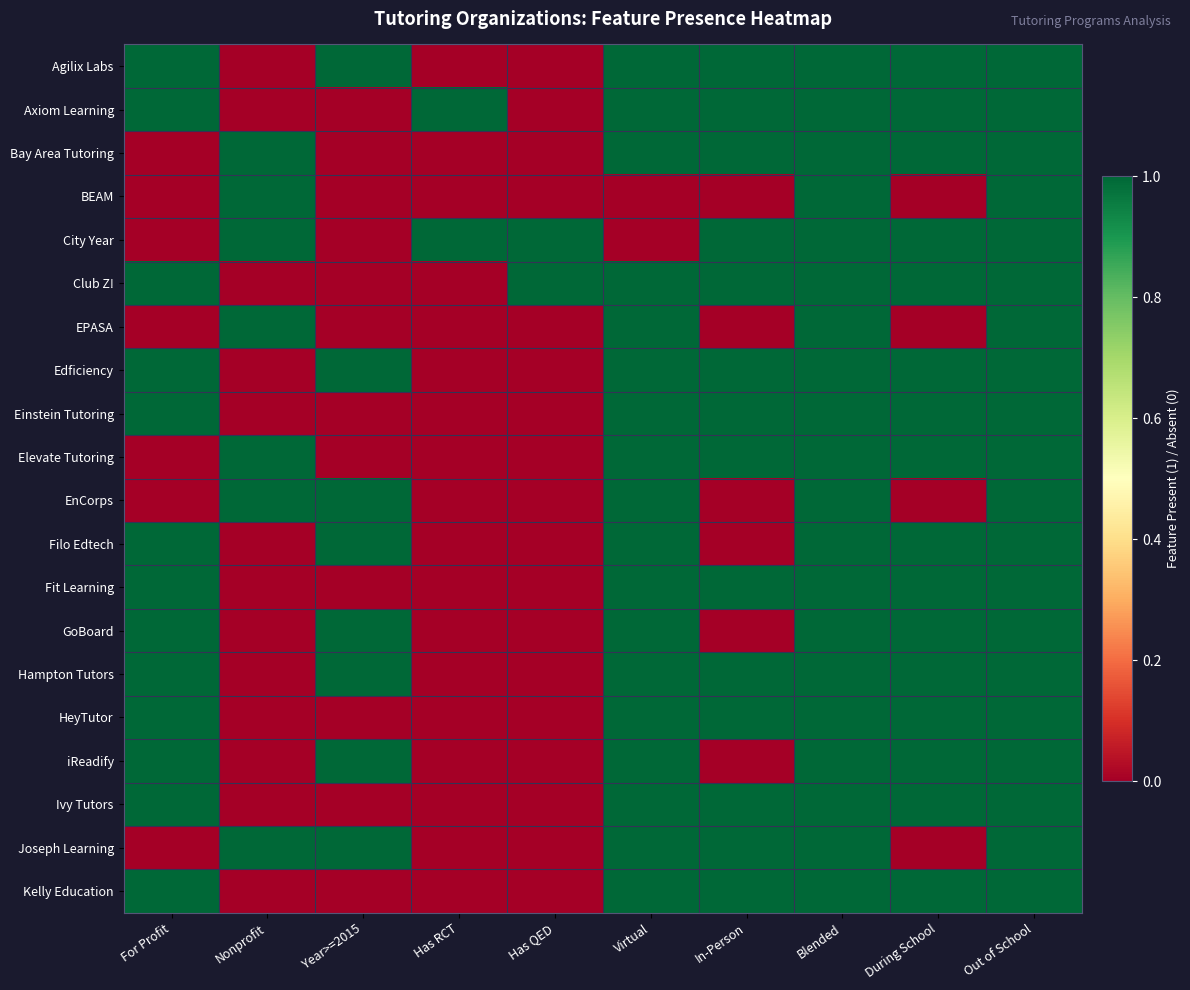

What is the greatest value displayed?

1